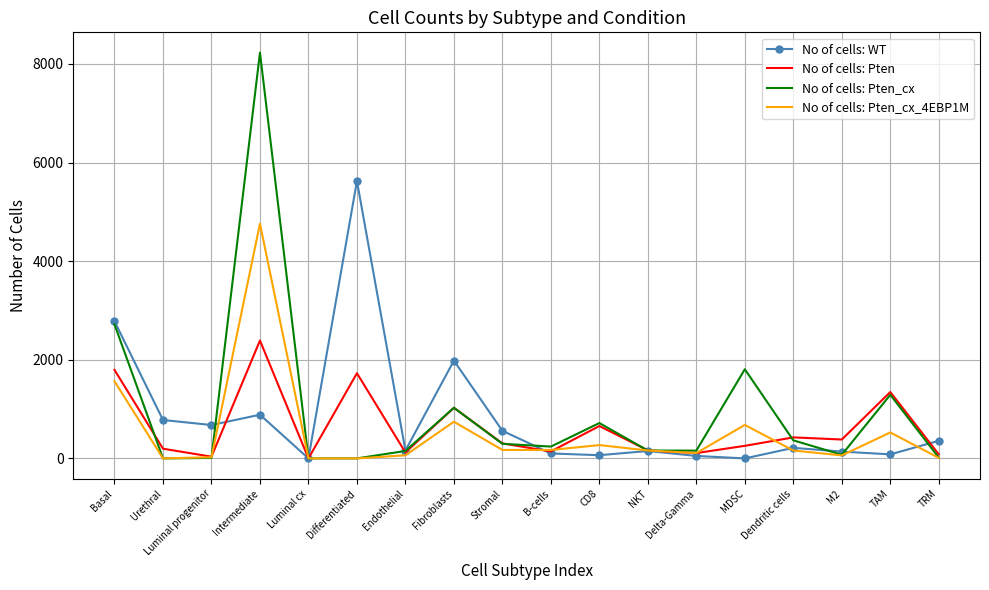

The No of cells: Pten series shows 426 at Dendritic cells. True or false?

True